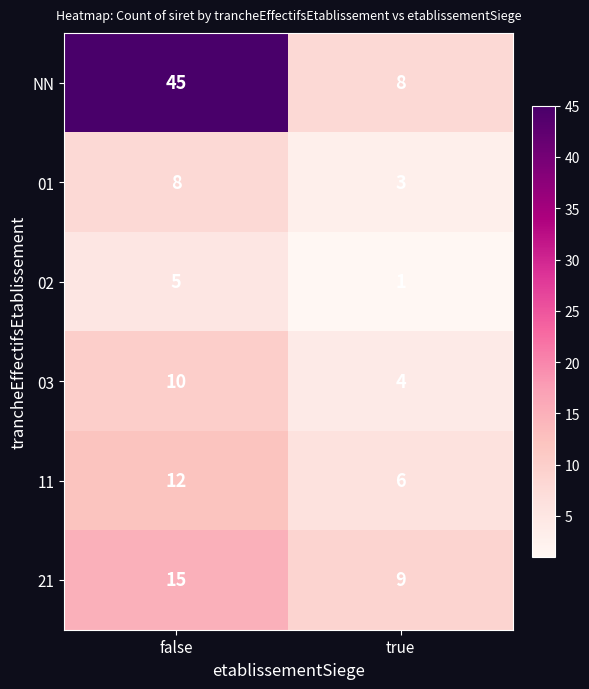

Which series has the largest total across all categories?

NN